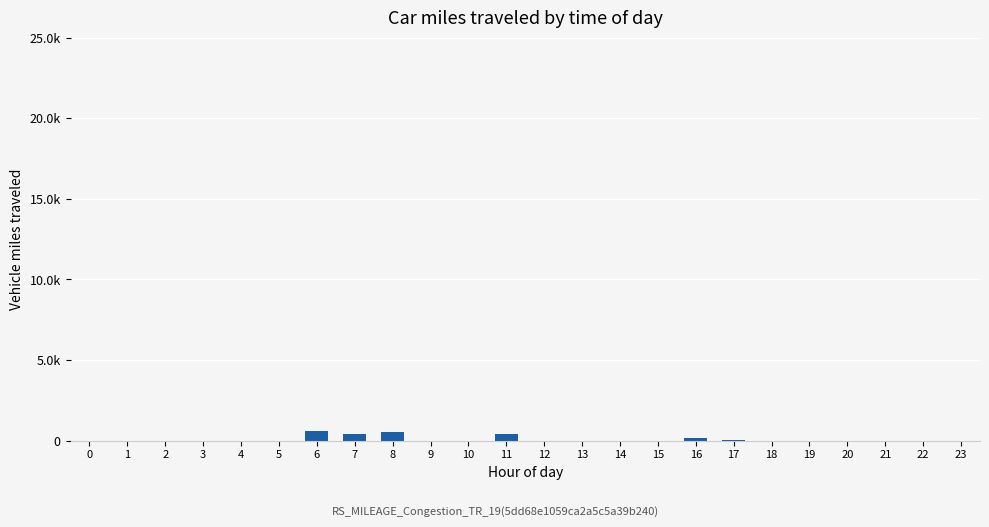

Reading left to right, extract all data points from this chart.

0=0	1=0	2=0	3=0	4=0	5=0	6=618	7=389	8=505	9=0	10=0	11=403	12=0	13=0	14=0	15=0	16=154	17=60	18=0	19=0	20=0	21=0	22=0	23=0